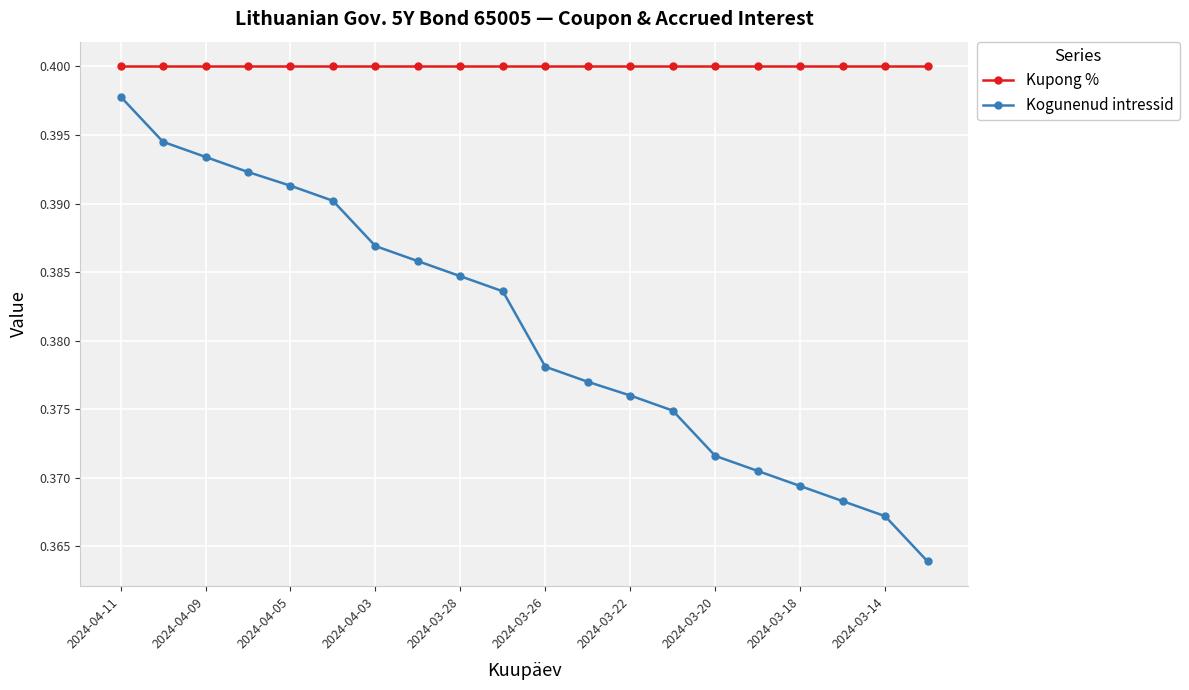

Rank the series by their maximum value, from lowest to highest.

Kogunenud intressid, Kupong %